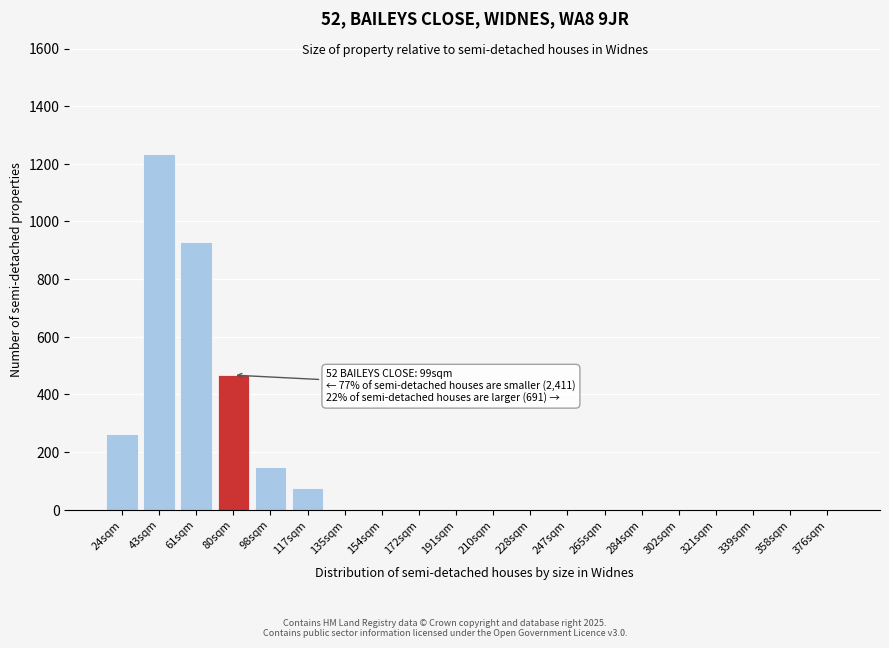

Reading right to left, list all the values displayed in this chart.

376sqm=0	358sqm=0	339sqm=0	321sqm=0	302sqm=0	284sqm=0	265sqm=0	247sqm=0	228sqm=0	210sqm=0	191sqm=0	172sqm=0	154sqm=0	135sqm=0	117sqm=75	98sqm=149	80sqm=467	61sqm=929	43sqm=1235	24sqm=263